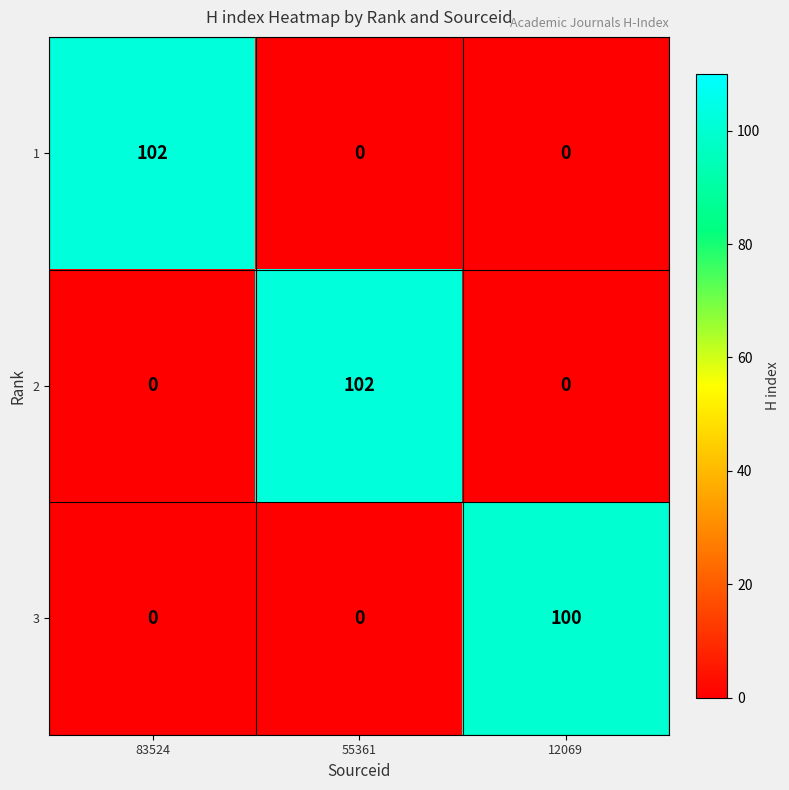

Count the number of categories in the chart.

3